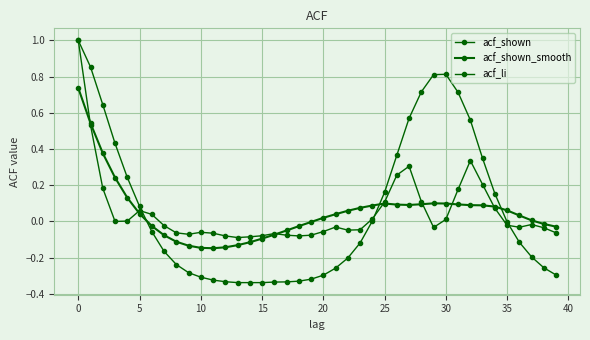

How many lines are shown in the chart?

3